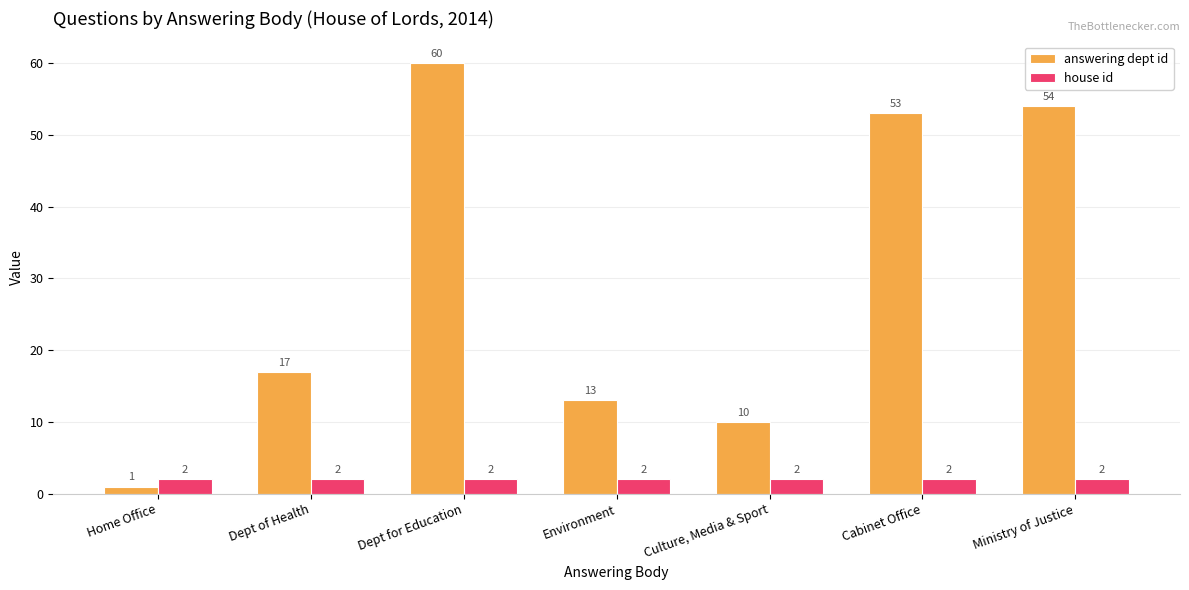

Rank the series by their maximum value, from lowest to highest.

house id, answering dept id